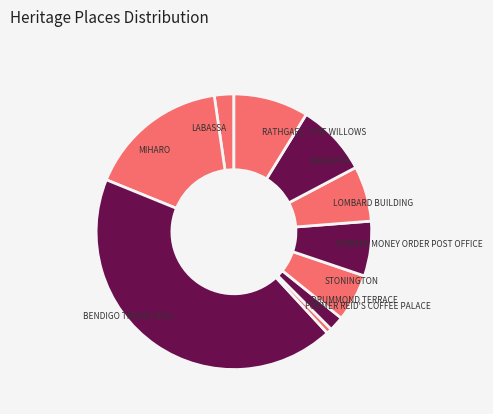

Combined, do FORMER MONEY ORDER POST OFFICE and DRUMMOND TERRACE account for over 50%?

No